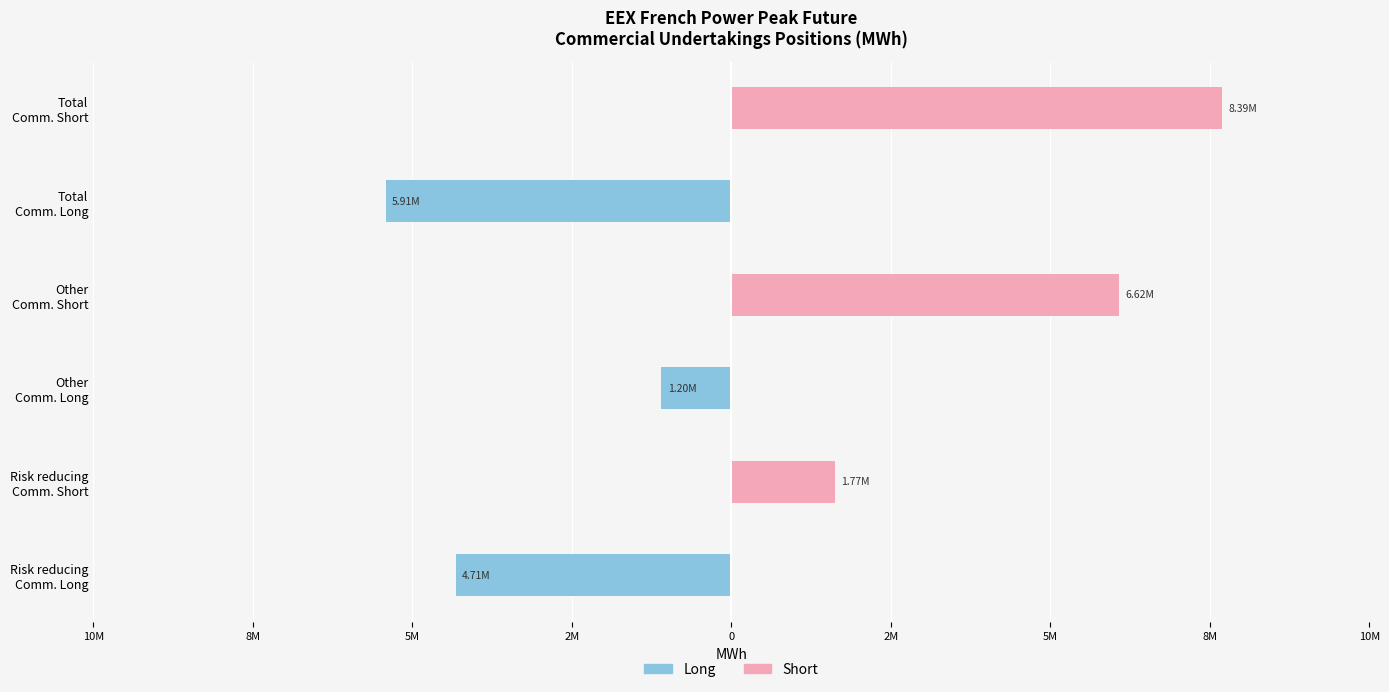

What is the total value across all series at Total Comm. Long?

-5911812